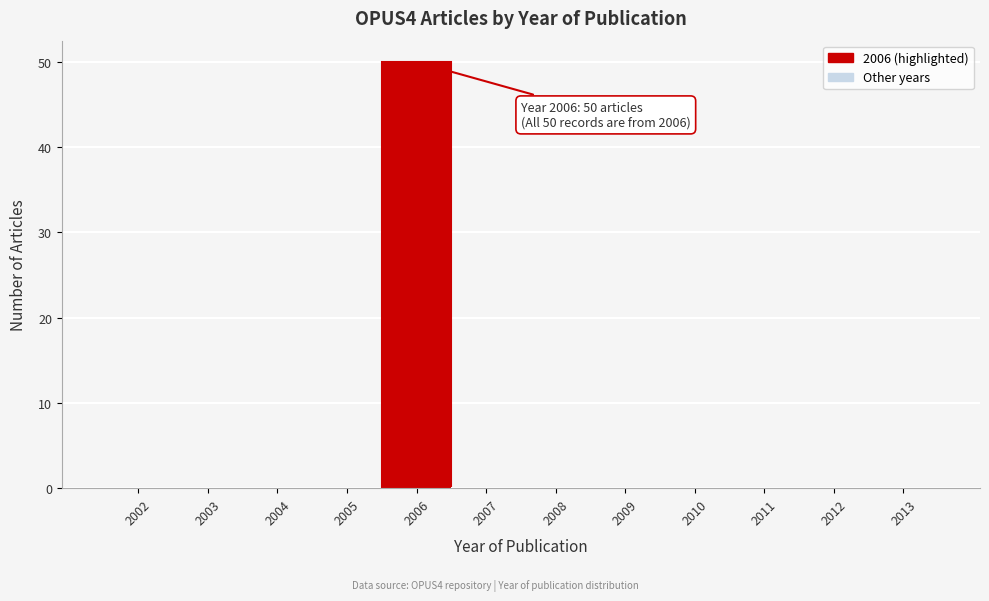

Which range on the x-axis has the tallest bar?

2005.5 to 2006.5